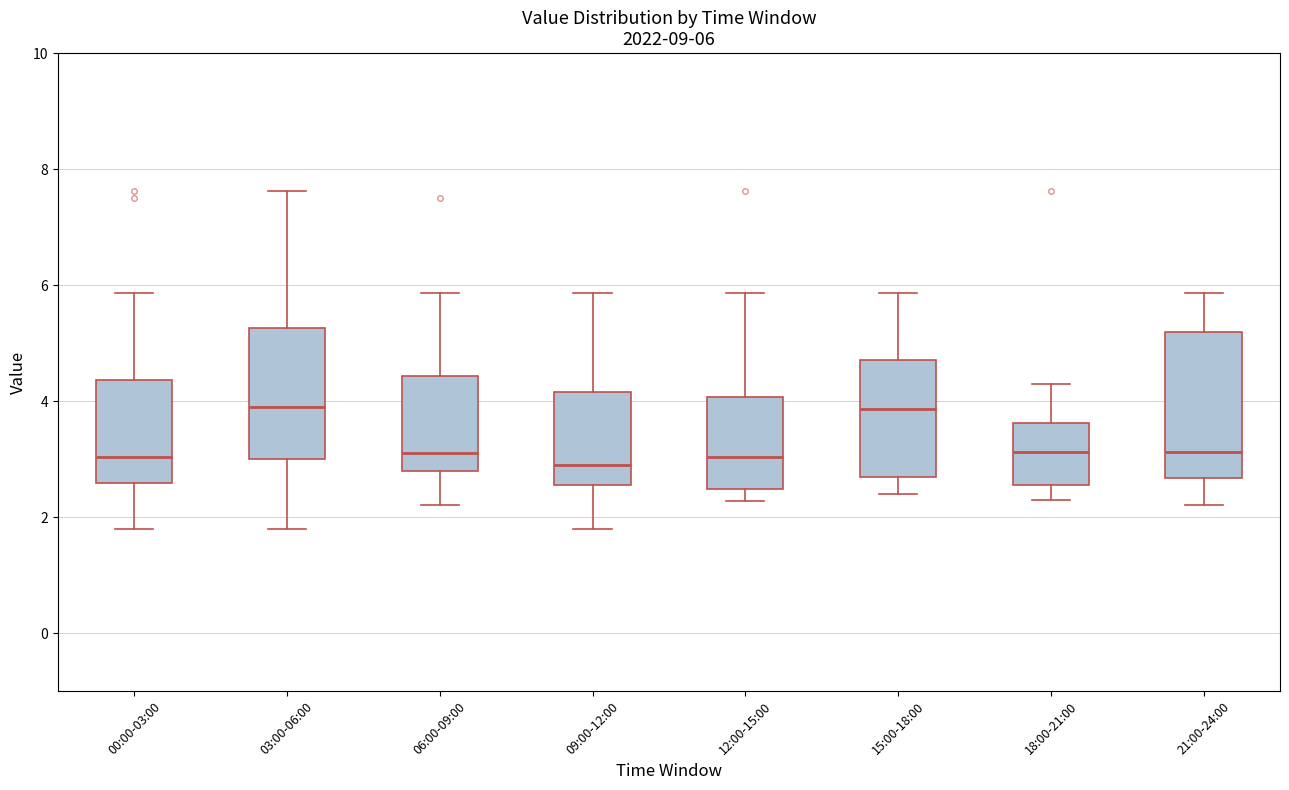

Comparing the boxes themselves (not the whiskers), which one is the tallest?

21:00-24:00